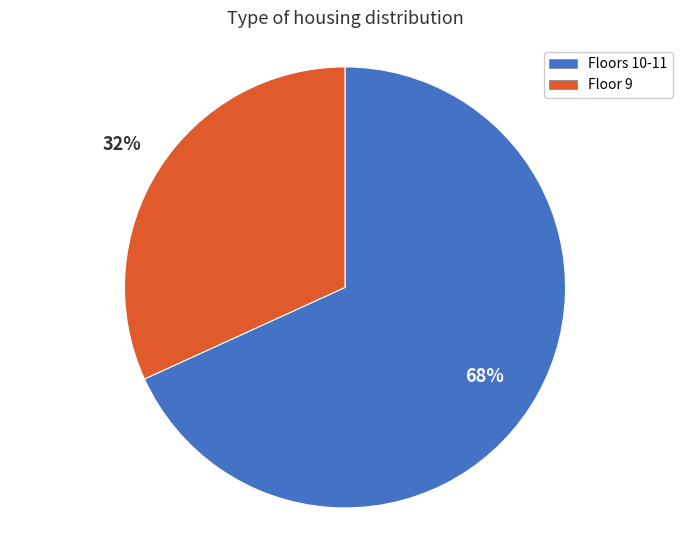

Is there any slice that represents more than half of the pie?

Yes